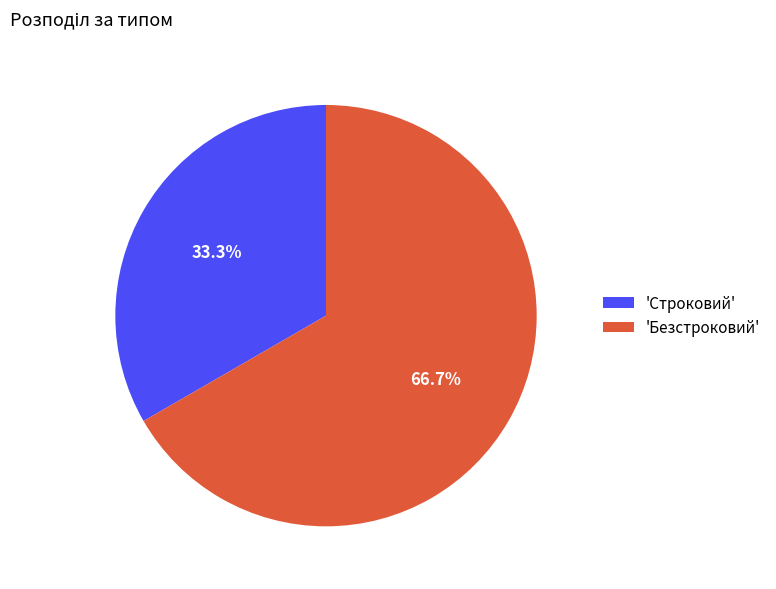

Do 'Строковий' and 'Безстроковий' together represent more than half of the pie?

Yes